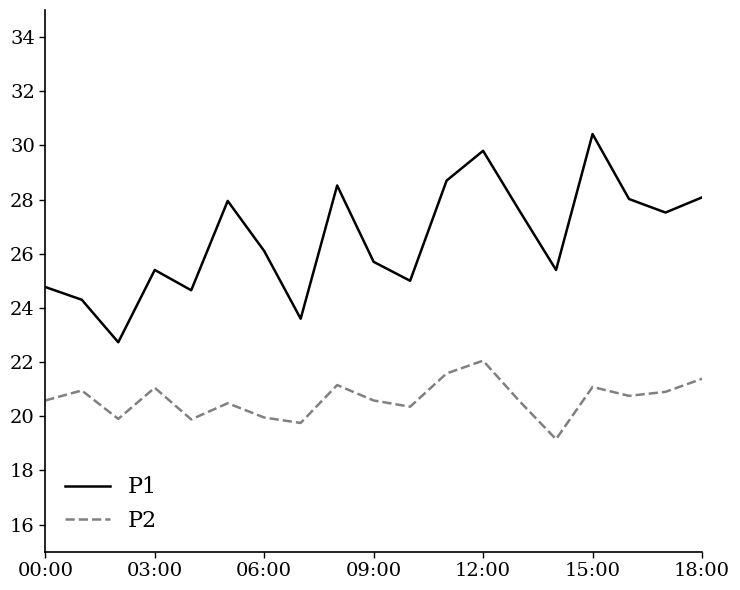

True or false: P2 and P1 intersect in this chart.

False